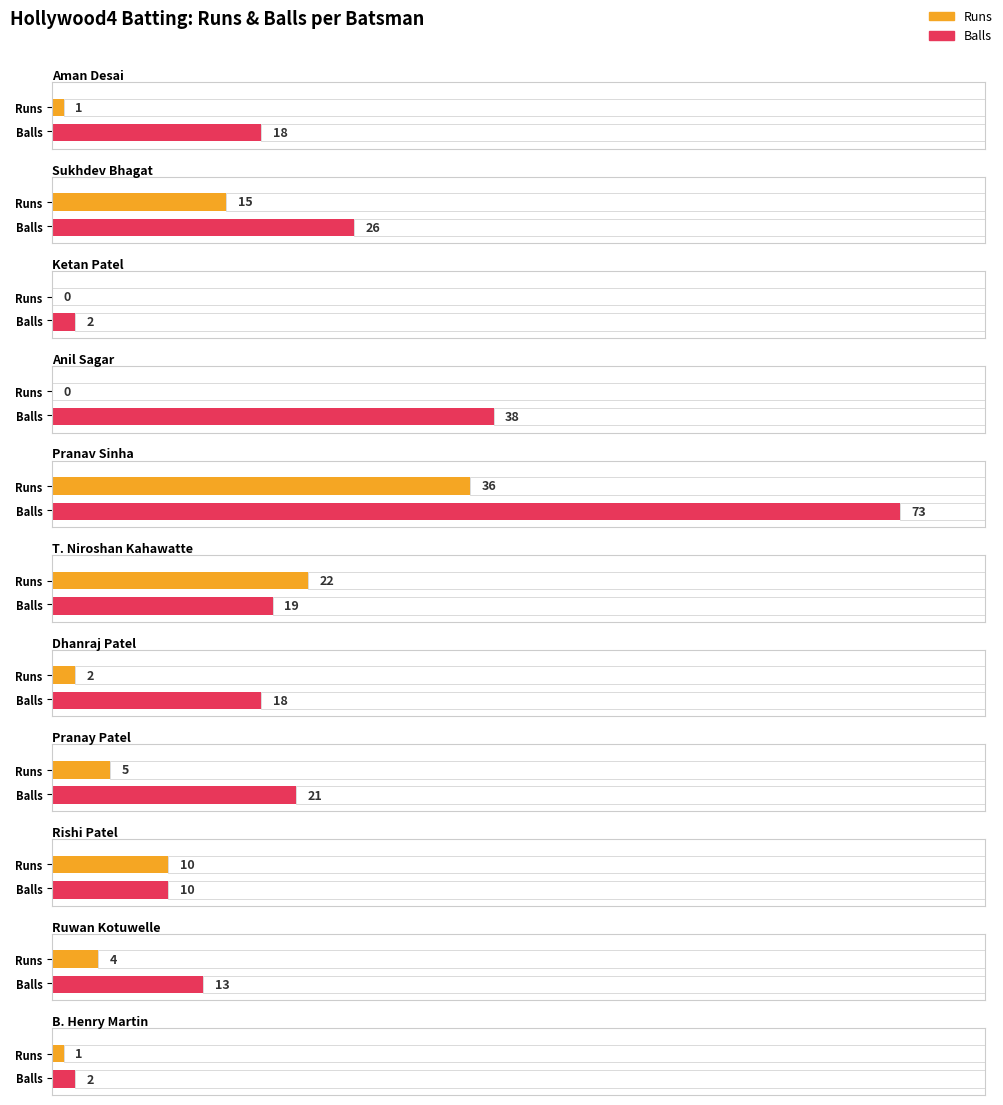

The Runs series shows 24 at Pranav Sinha. True or false?

False